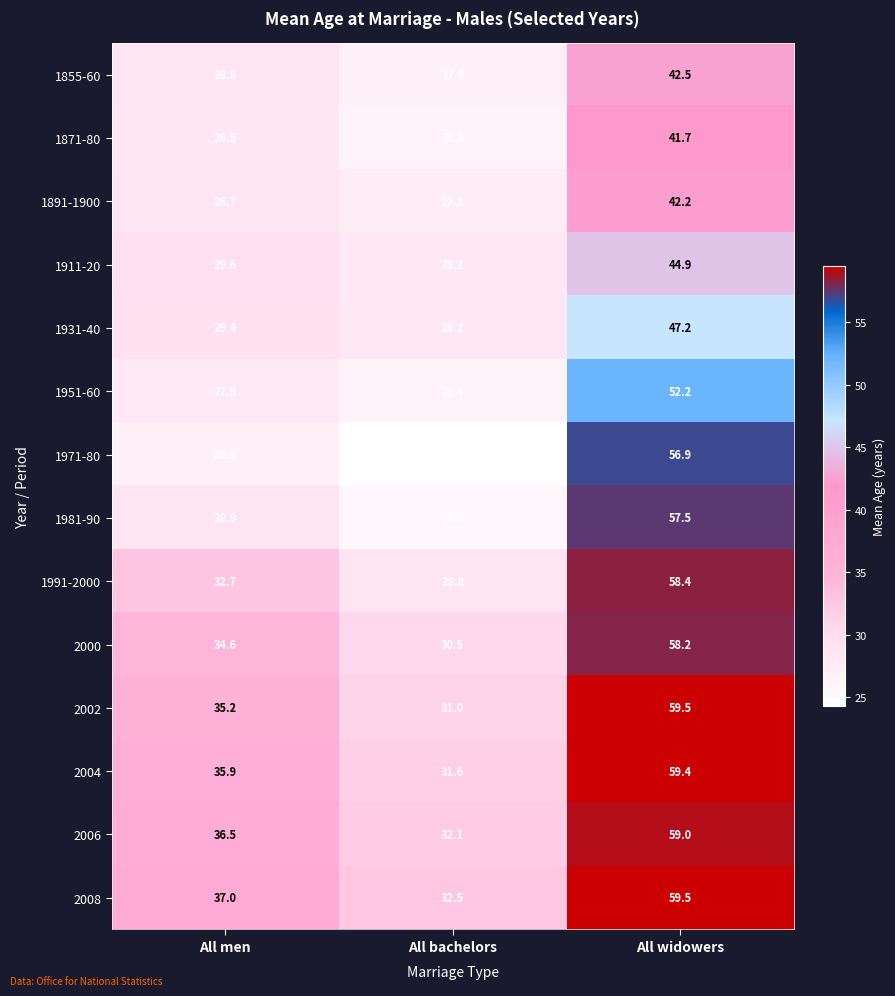

Which series has the largest range (max minus min)?

1971-80